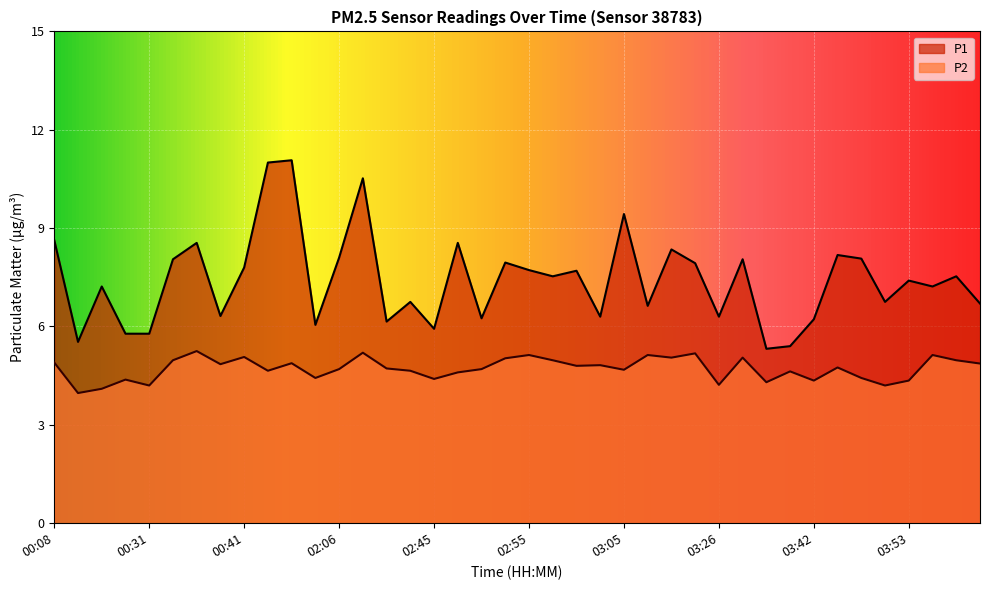

True or false: P1 and P2 intersect in this chart.

False